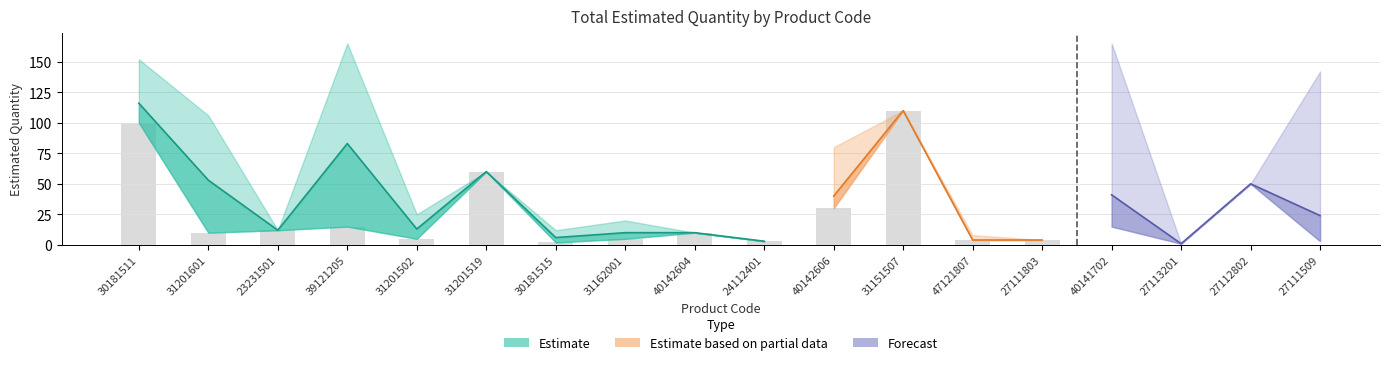

Which series has the largest total across all categories?

Estimate_high